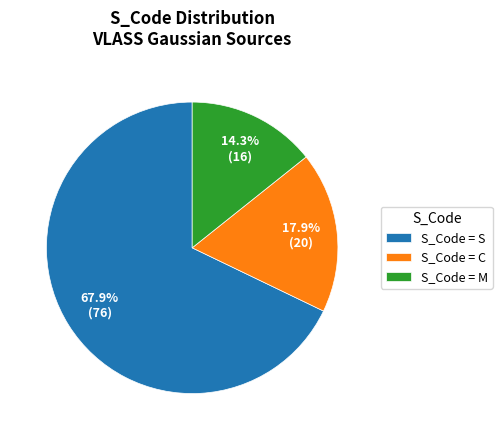

What is the majority slice?

S_Code = S